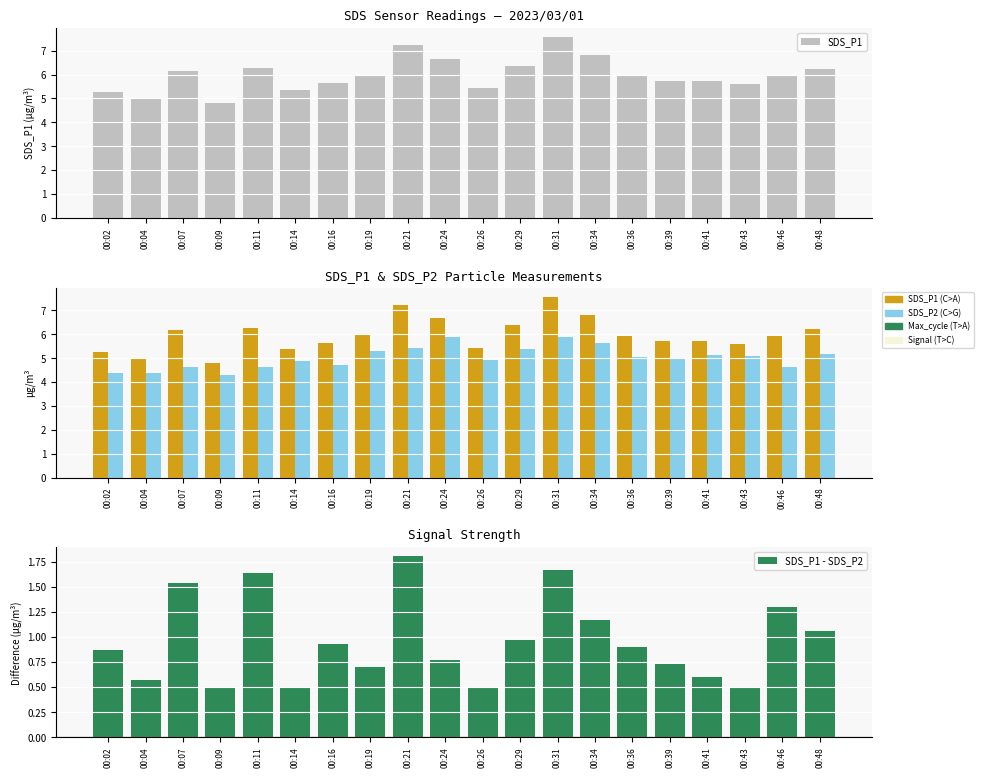

What is the difference between the maximum and minimum values in the SDS_P1 - SDS_P2 series?

1.3